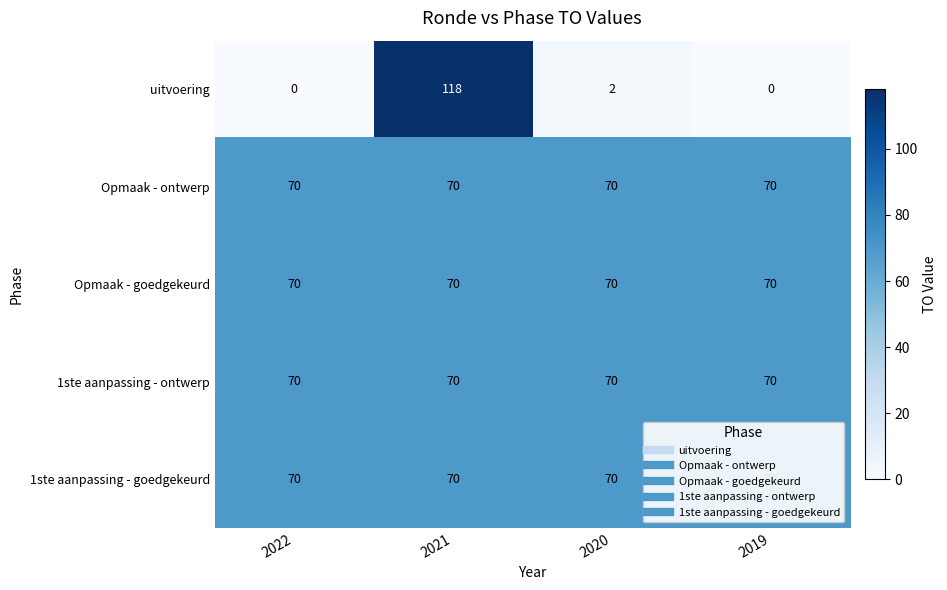

Is it true that 1ste aanpassing - goedgekeurd equals 70 at 2019?

True